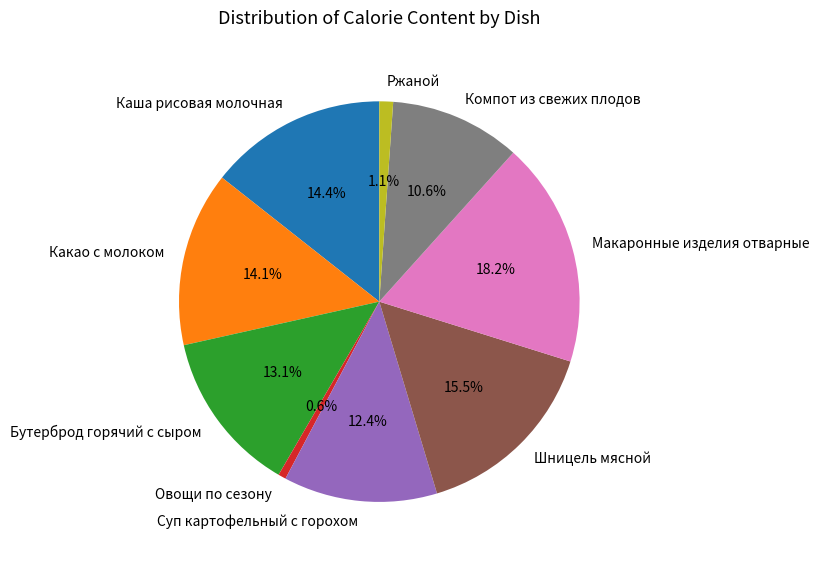

What percentage do Шницель мясной and Макаронные изделия отварные together represent?

33.7%